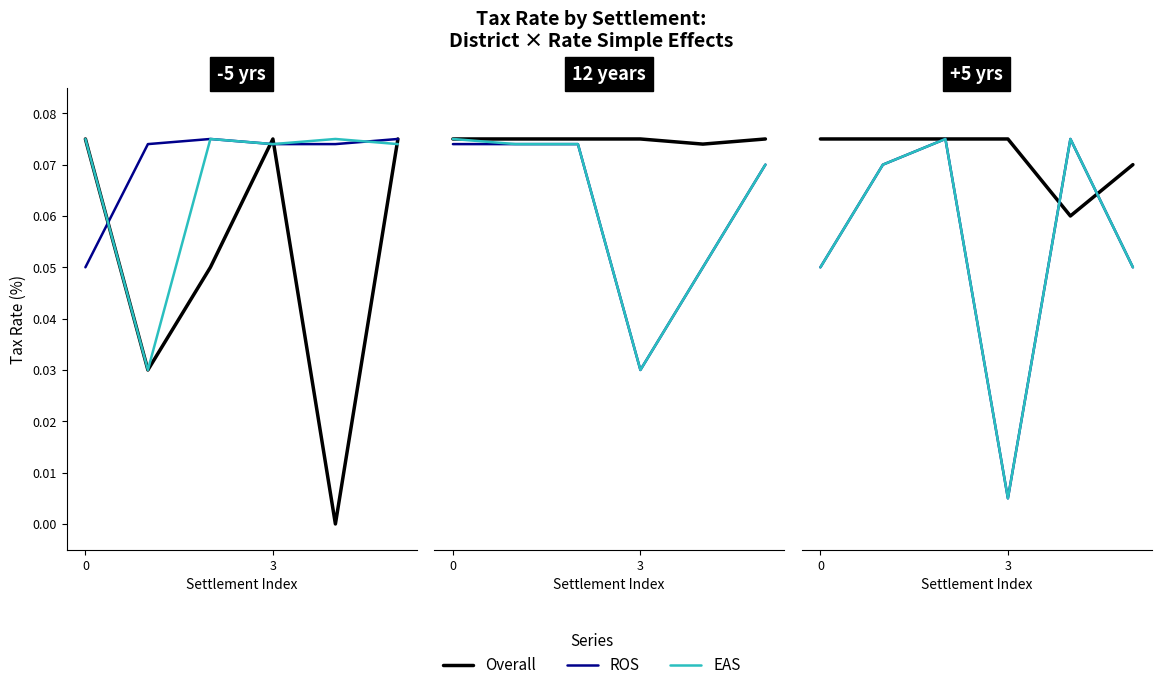

Is it true that Overall equals 0.1 at 5?

True